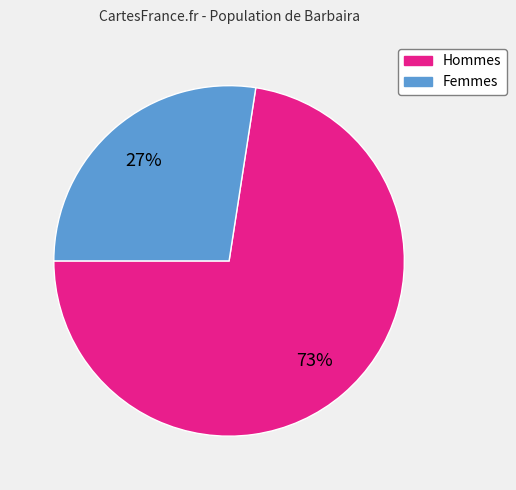

Is there a majority slice in this chart?

Yes